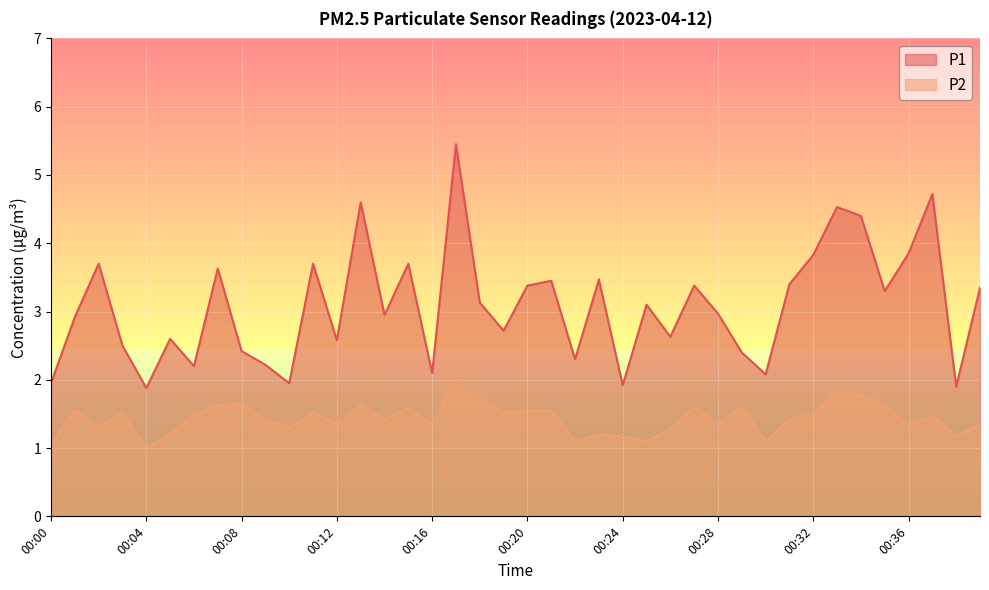

Which category has the lowest value in the P1 series?

00:04